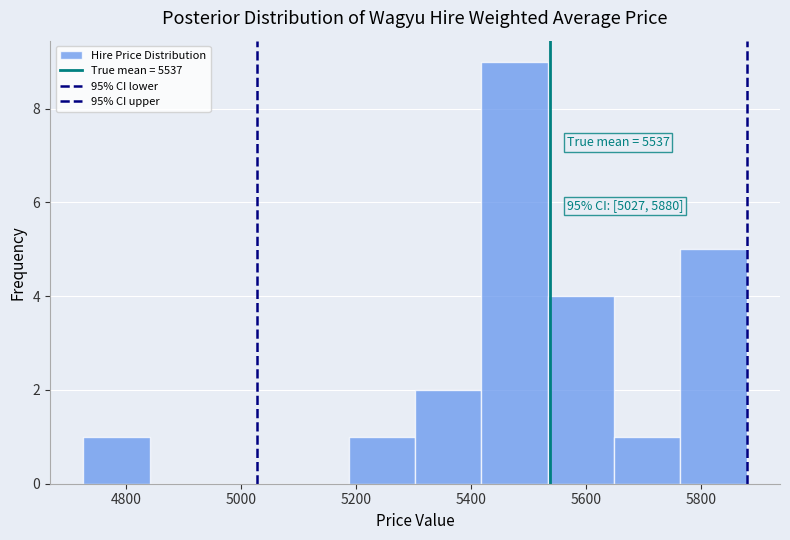

Which range on the x-axis has the tallest bar?

5420 to 5540